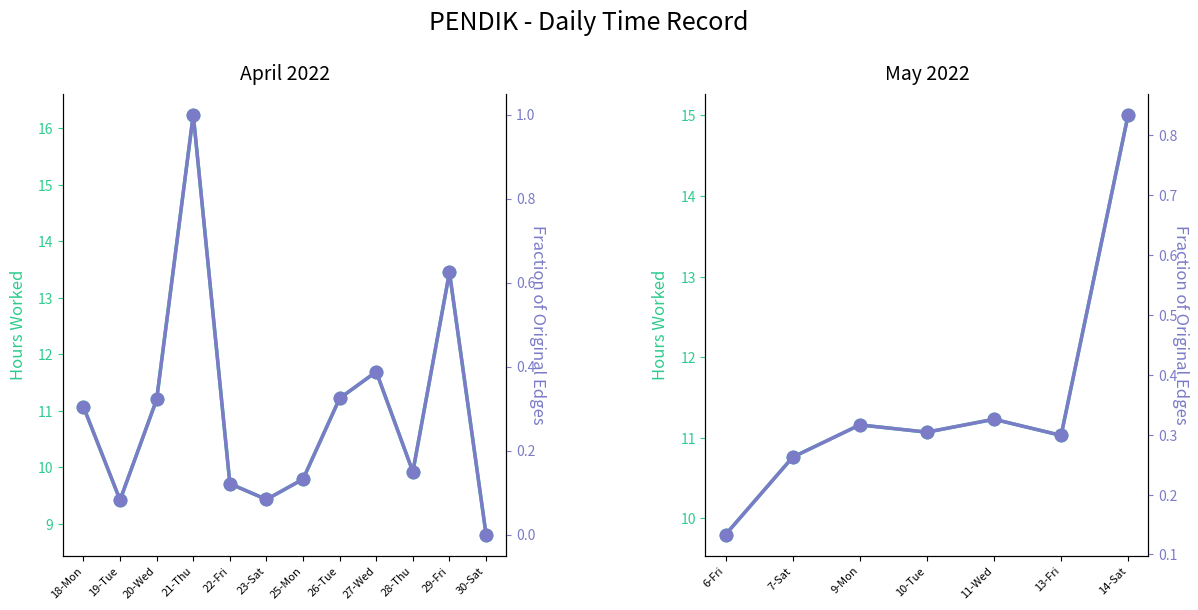

True or false: Fraction of Max Hours and Hours Worked cross at least once.

False